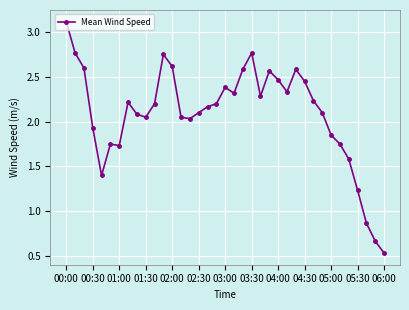

How many lines are shown in the chart?

1